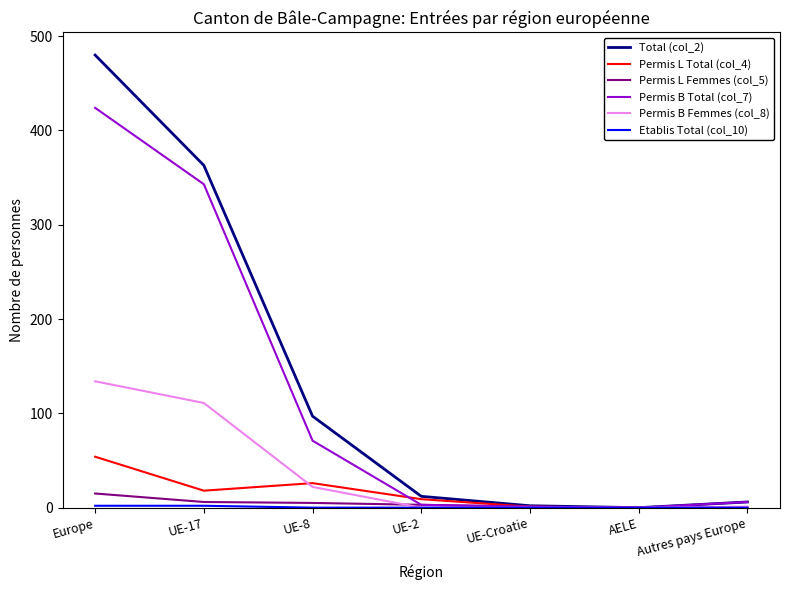

Which series has the widest spread of values?

Total (col_2)